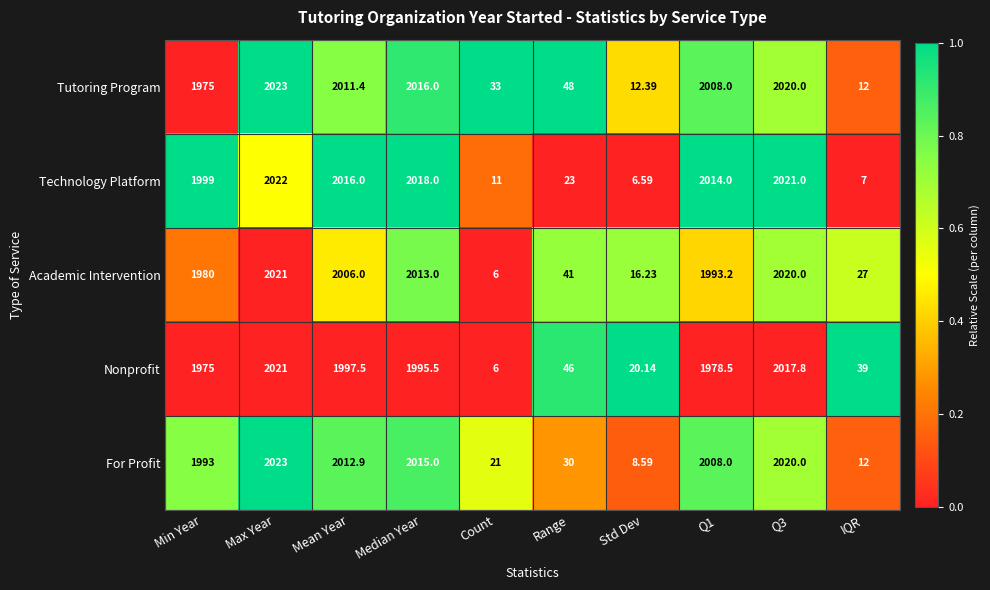

What is the difference between the highest and lowest values at IQR?

32.0